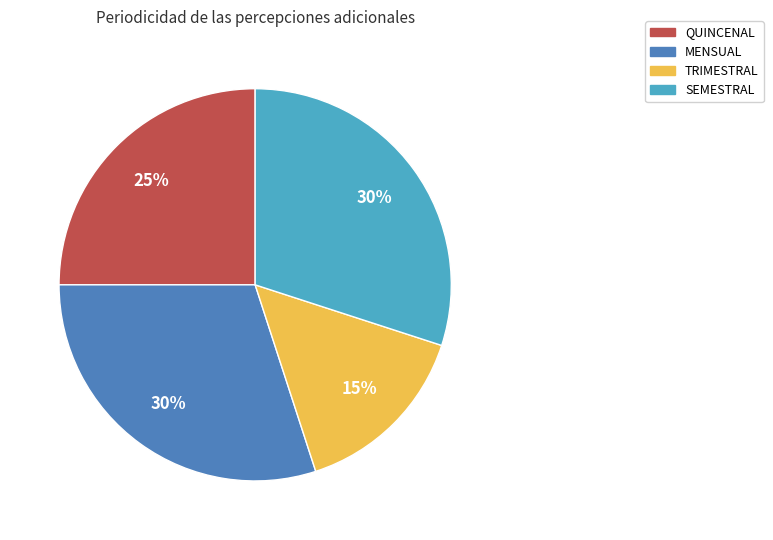

Is there a majority slice in this chart?

No